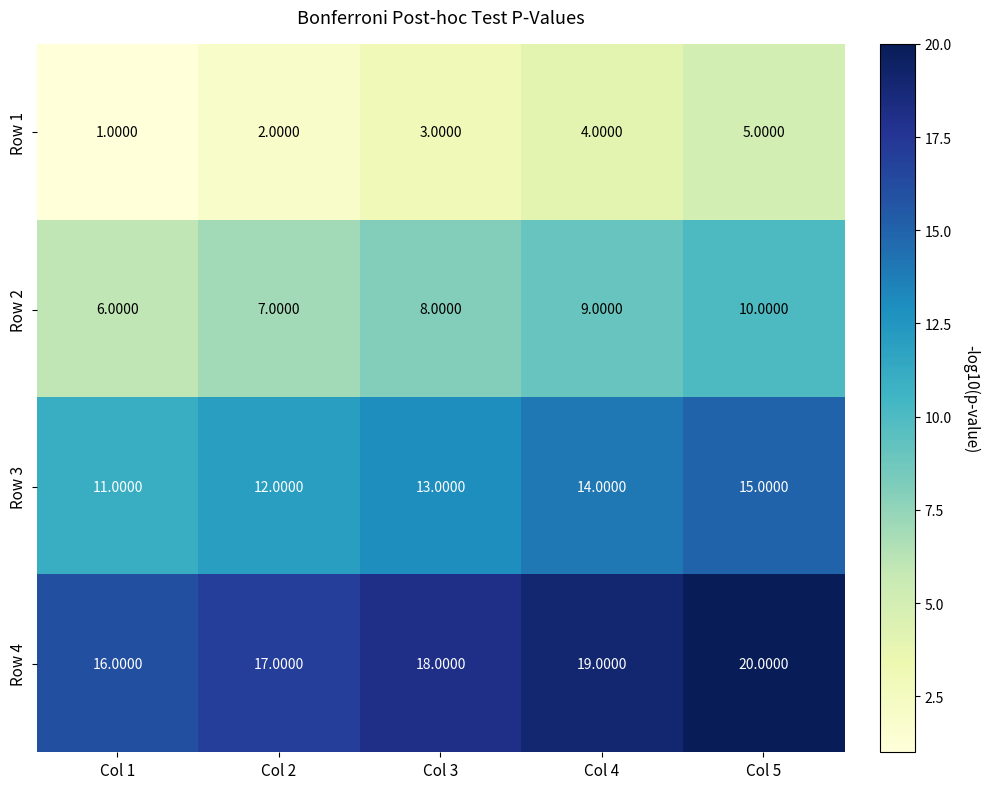

Which label corresponds to the largest value in the chart?

Col 5